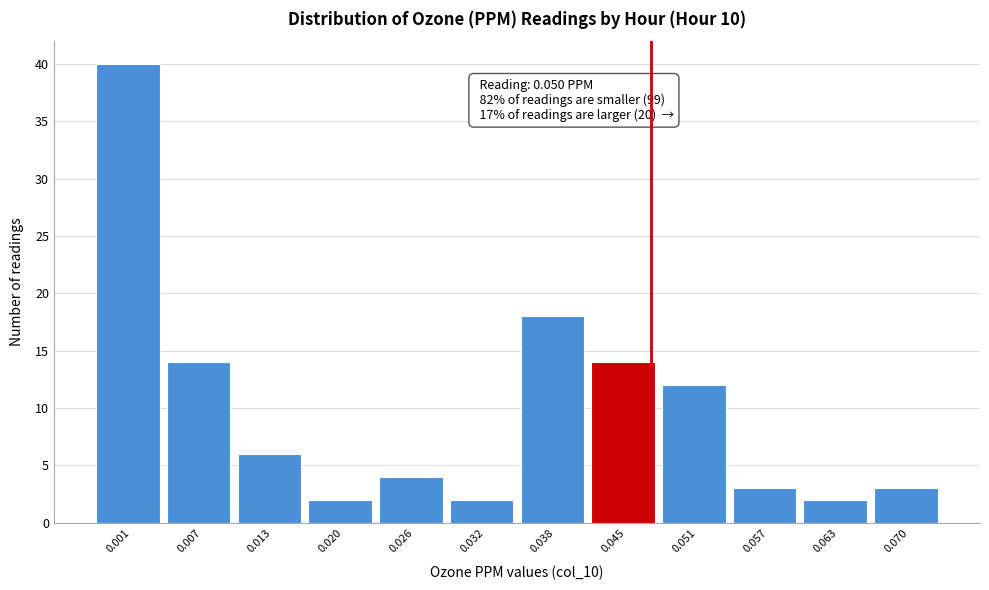

Reading left to right, transcribe all the data shown in this chart.

40	14	6	2	4	2	18	14	12	3	2	3